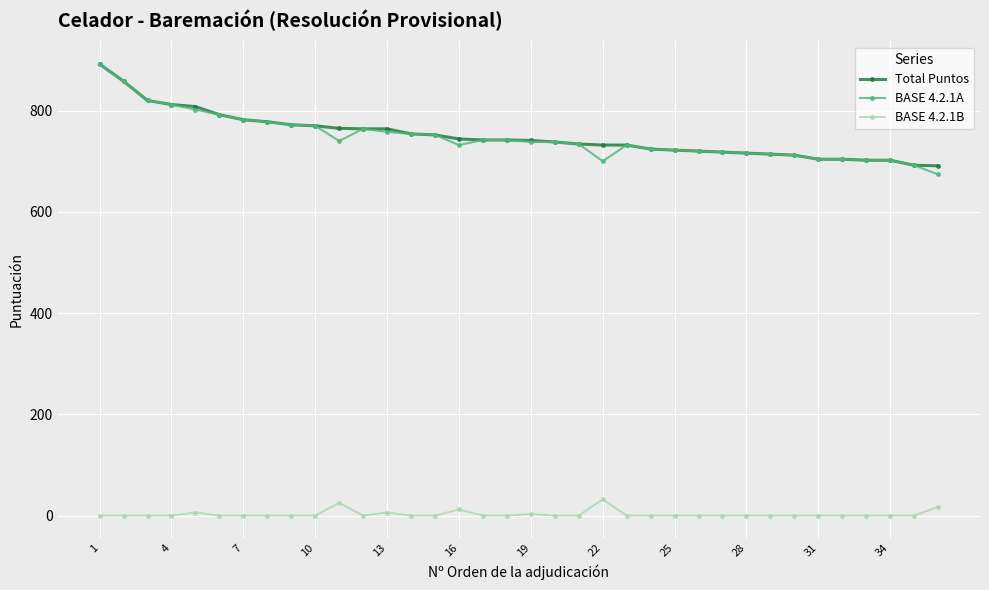

True or false: BASE 4.2.1B and Total Puntos intersect in this chart.

False